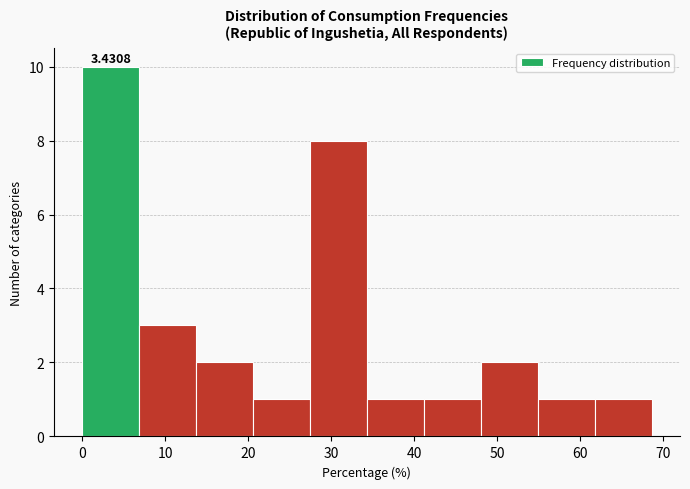

Which range on the x-axis has the tallest bar?

0 to 7